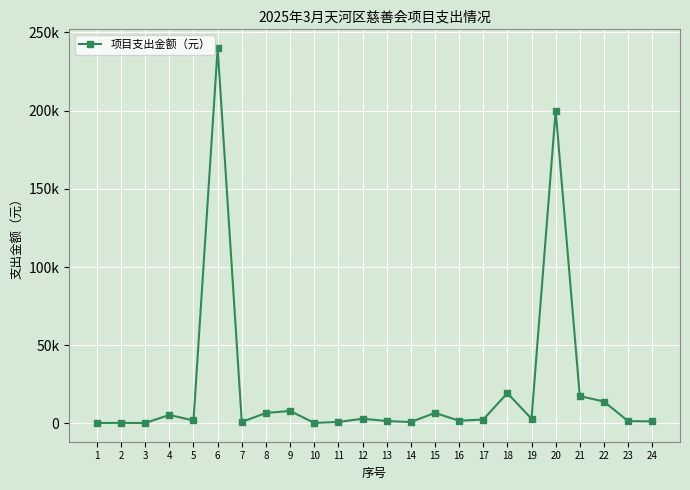

Does the chart have visible grid lines?

Yes